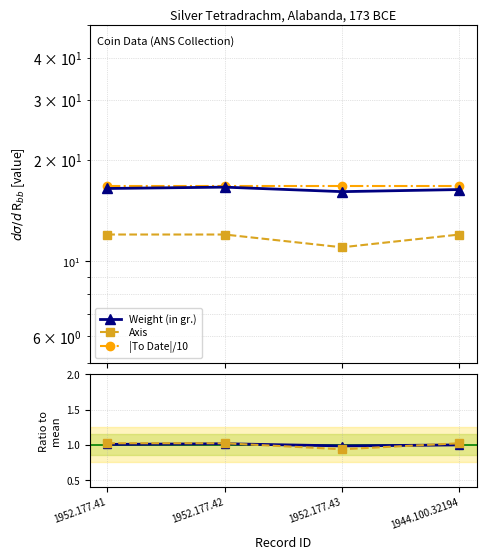

True or false: Axis and |To Date|/10 intersect in this chart.

False